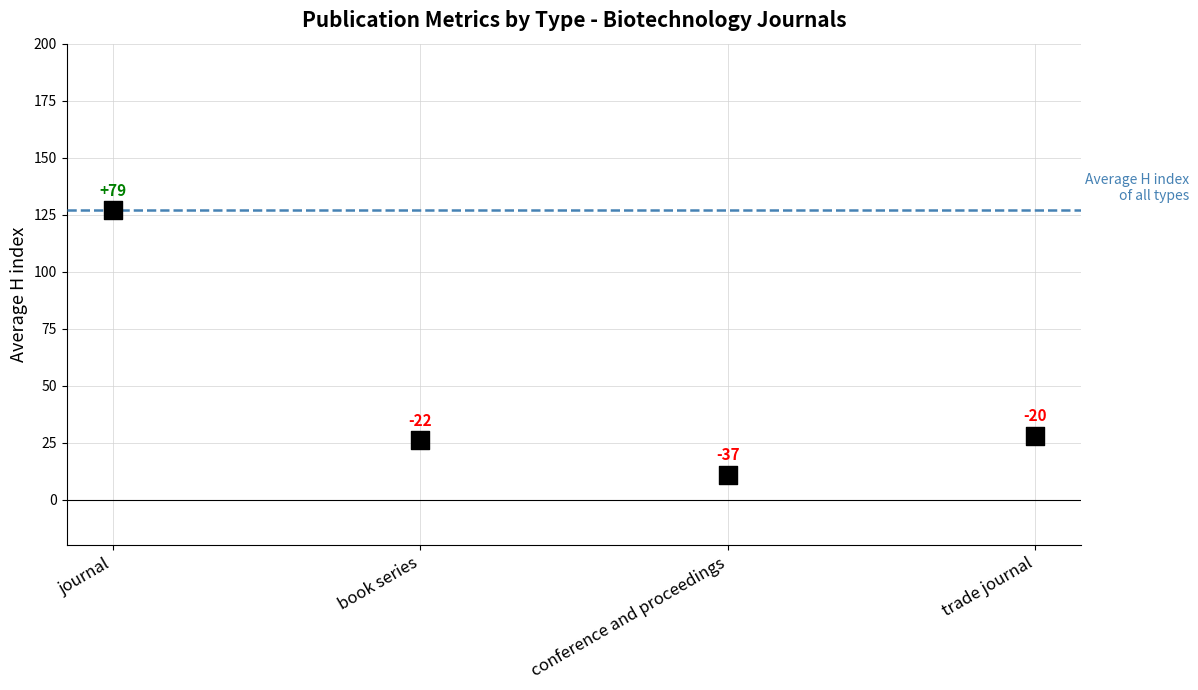

What Y value in the scatter plot is closest to 69?

28